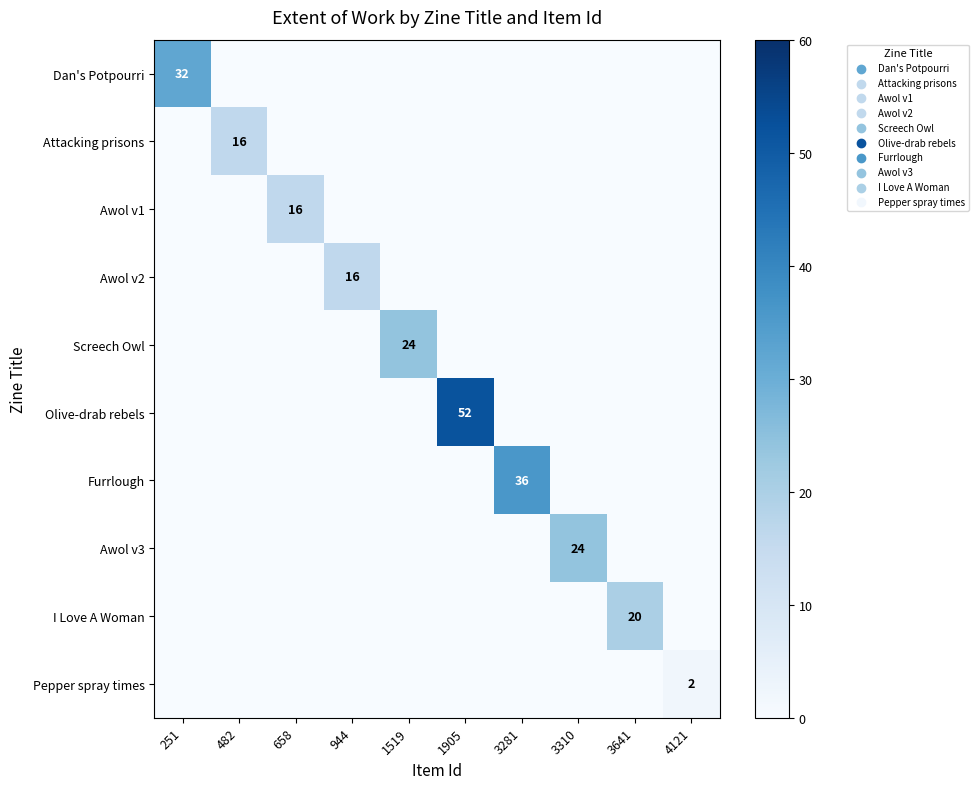

Is it true that Awol v3 equals 15 at 3310?

False